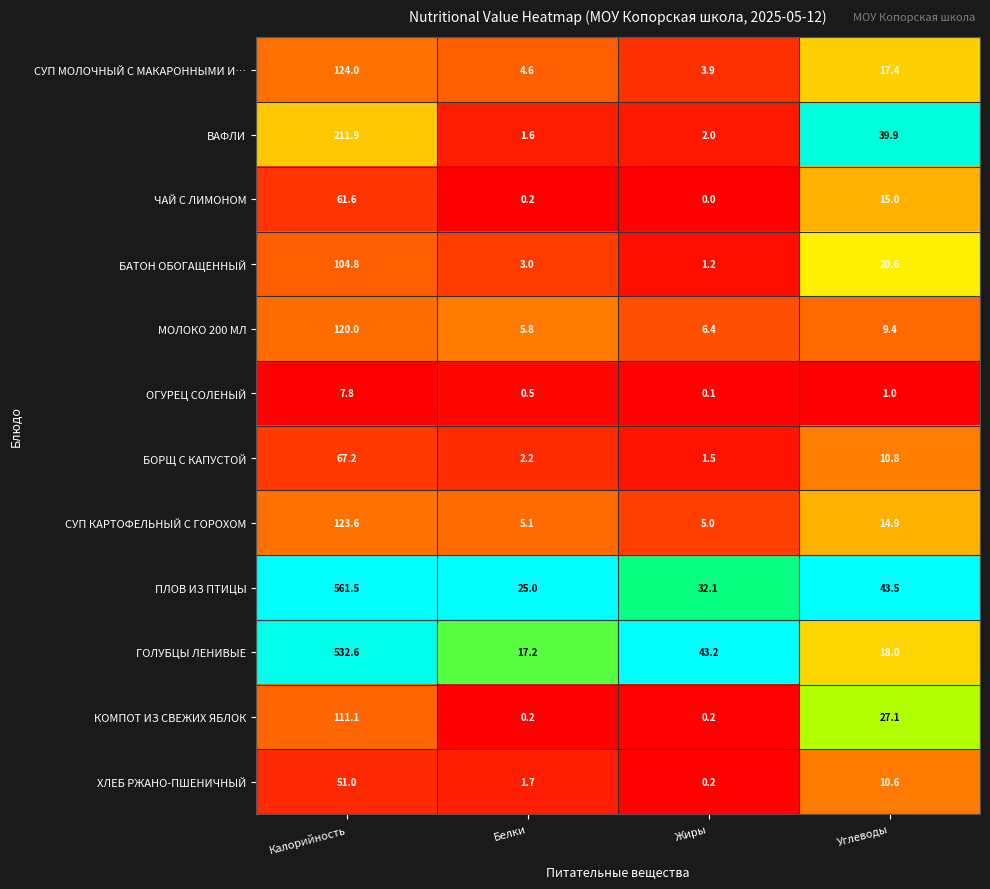

At how many categories does at least one series exceed 0?

4